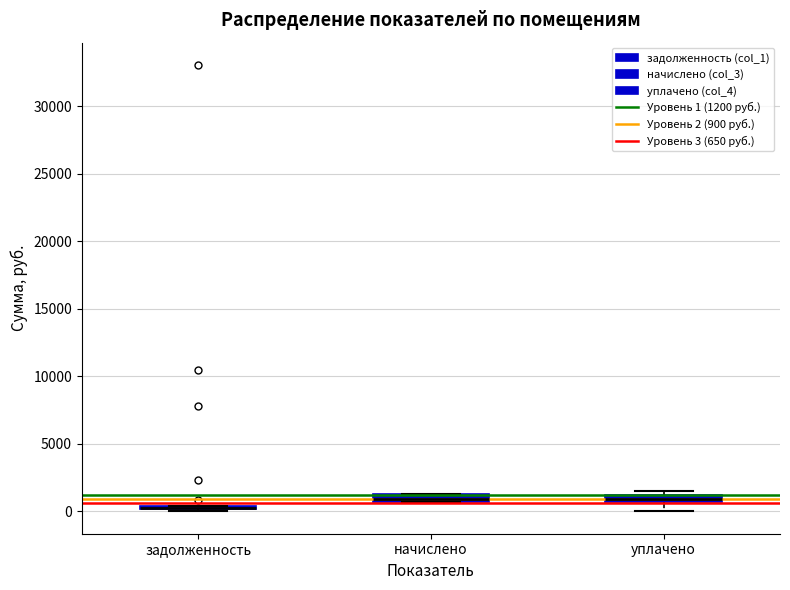

Where is the lower edge of the box for начислено on the y-axis? The values are not printed on the chart, so give them approximately, as read against the axis.

500